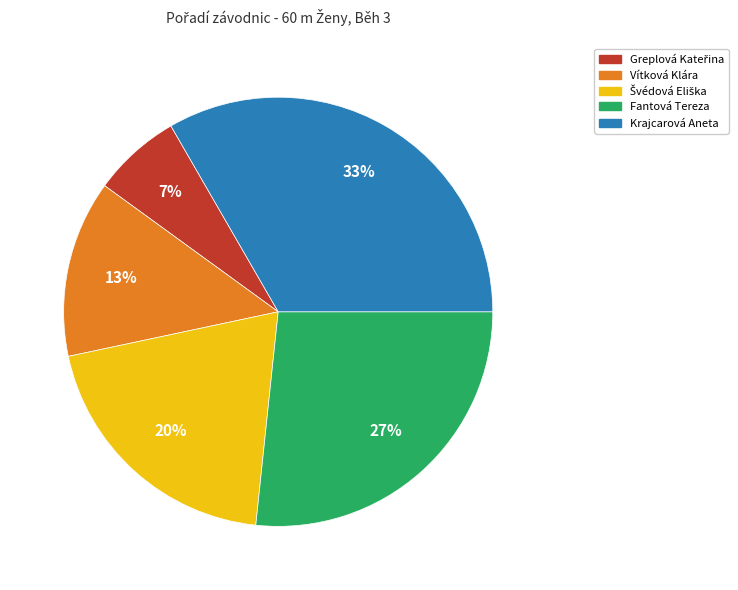

To the nearest percent, what portion does Krajcarová Aneta represent?

33%